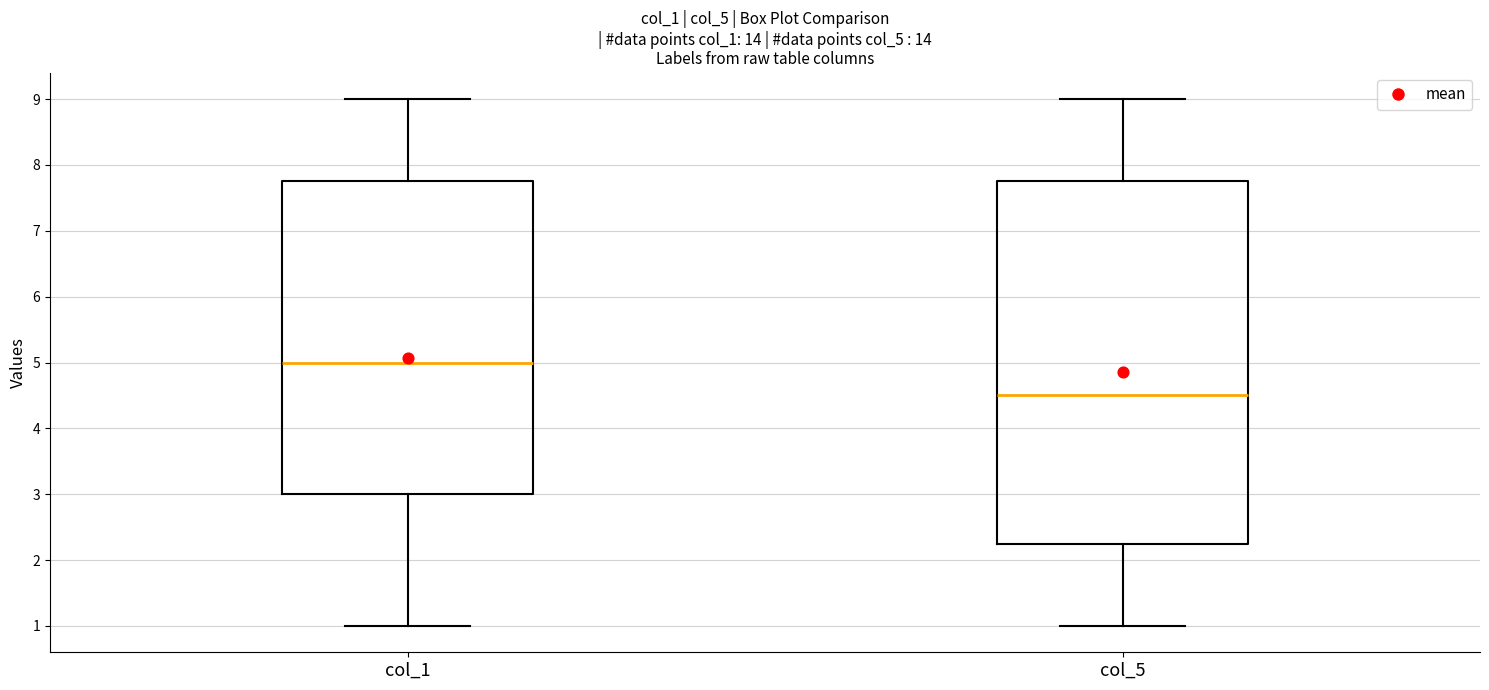

Reading left to right, transcribe this box plot: for each box, give where its median line is, the range the box spans, and where its two whiskers end, as read against the y-axis. The values are not printed on the chart, so give them approximately, as read against the axis.

col_1: median 5.0, box 3.0 to 7.8, whiskers 1.0 to 9.0
col_5: median 4.5, box 2.3 to 7.8, whiskers 1.0 to 9.0